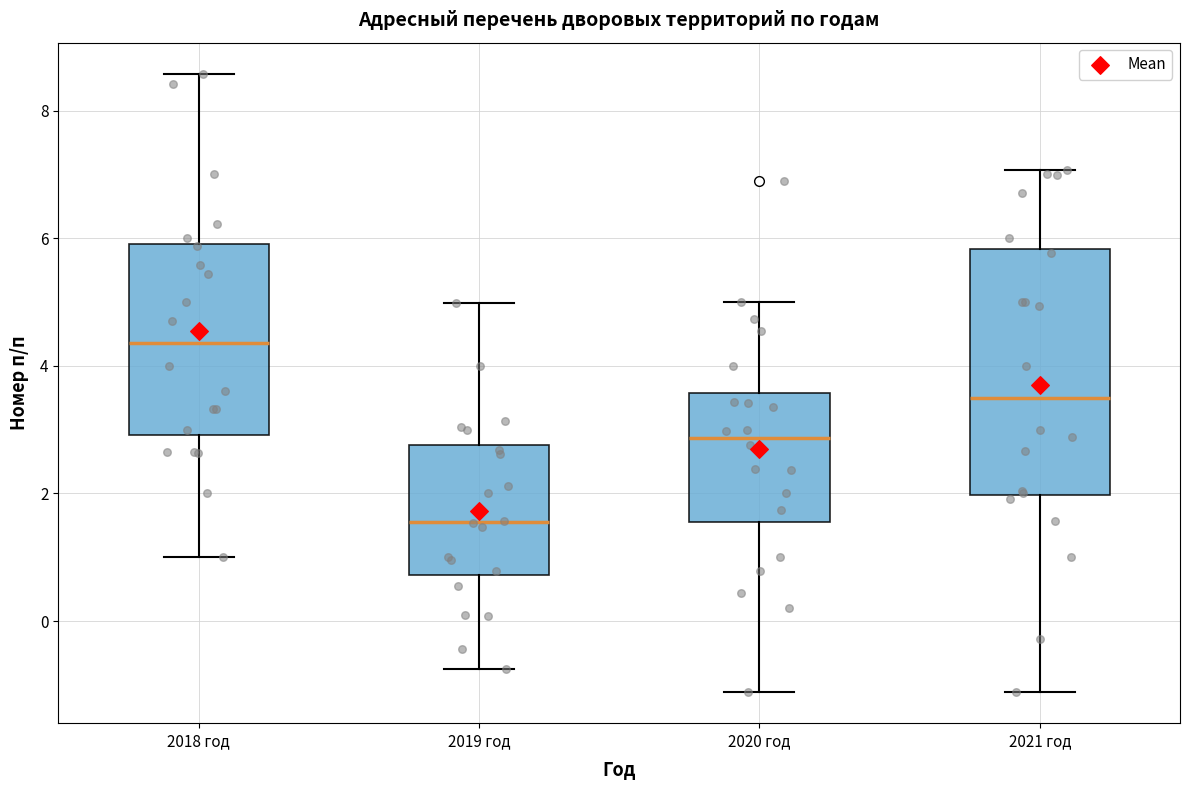

Which box has the lowest median line?

2019 год